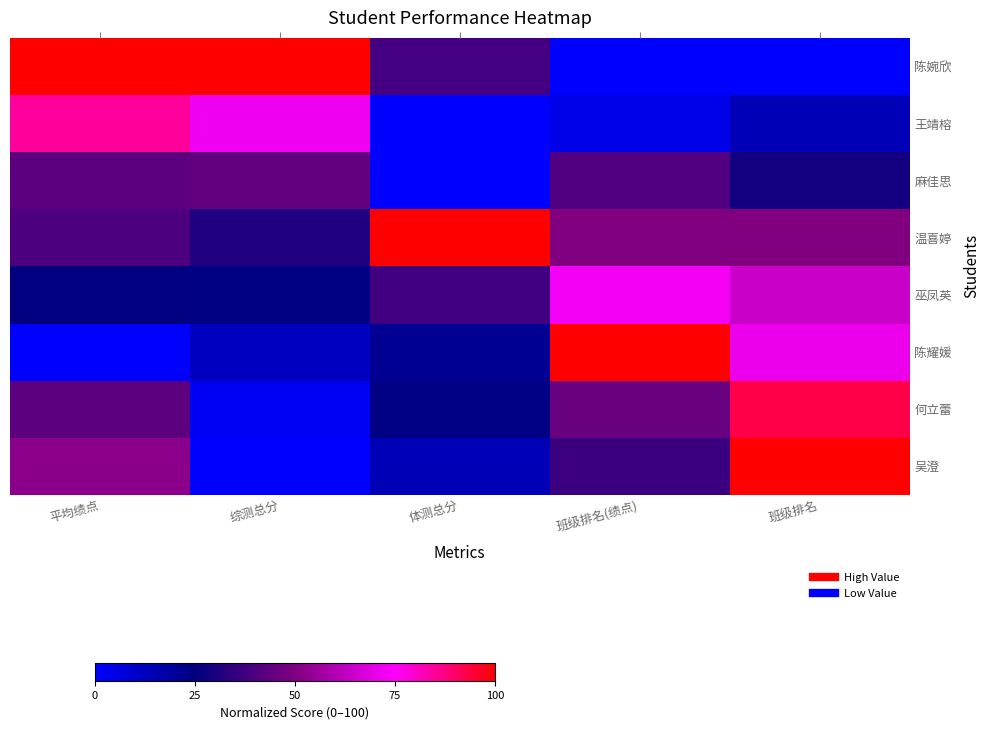

How many series are shown in this chart?

8